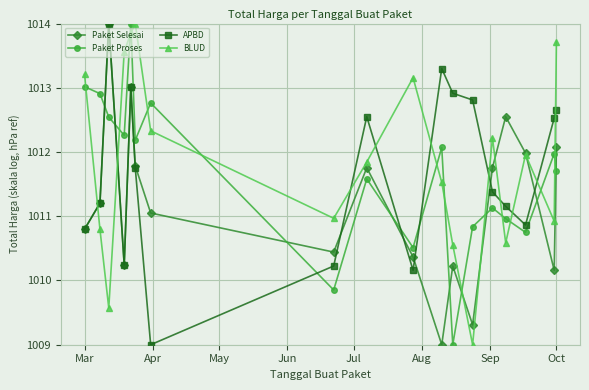

How many interior local peaks does the Paket Proses series have?

6